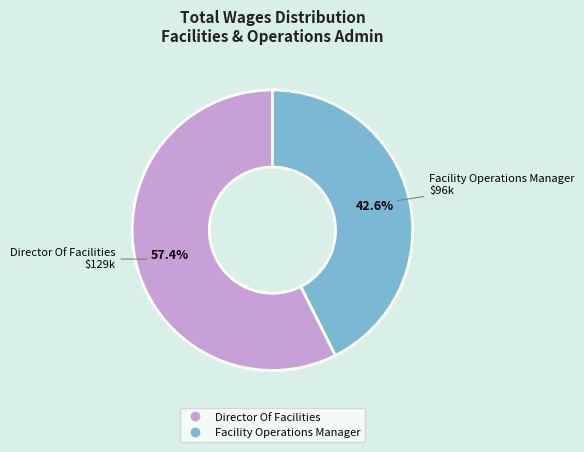

Is the sum of Facility Operations Manager and Director Of Facilities greater than half?

Yes